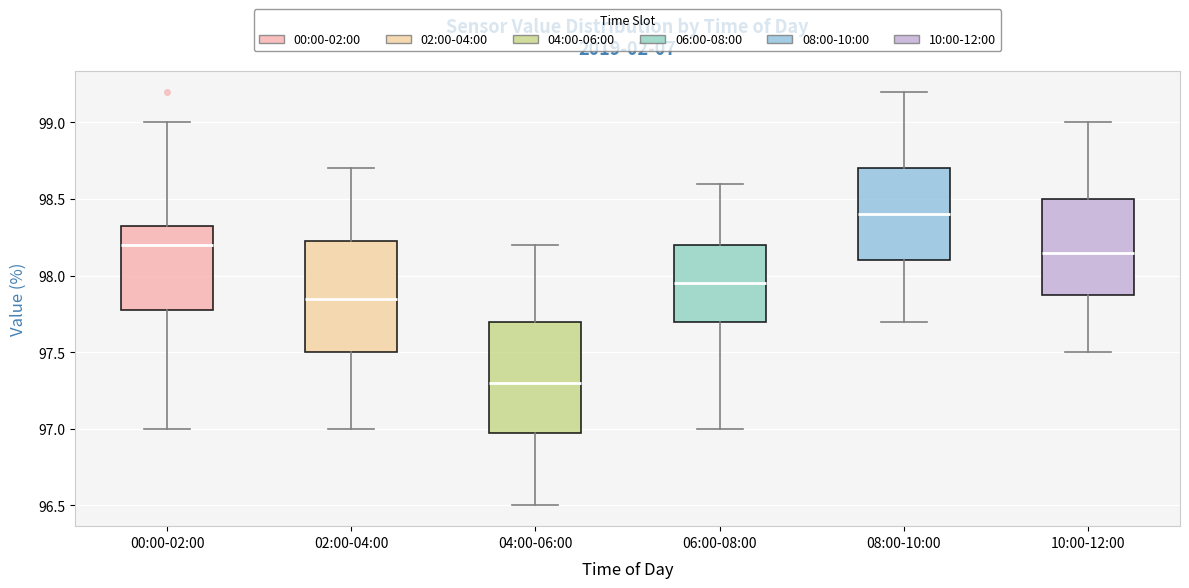

Reading left to right, read every box against the y-axis: the position of its median line, the range the box covers, and the ends of its whiskers. The values are not printed on the chart, so give them approximately, as read against the axis.

00:00-02:00: median 98.20, box 97.80 to 98.35, whiskers 97.00 to 99.00
02:00-04:00: median 97.85, box 97.50 to 98.25, whiskers 97.00 to 98.70
04:00-06:00: median 97.30, box 97.00 to 97.70, whiskers 96.50 to 98.20
06:00-08:00: median 97.95, box 97.70 to 98.20, whiskers 97.00 to 98.60
08:00-10:00: median 98.40, box 98.10 to 98.70, whiskers 97.70 to 99.20
10:00-12:00: median 98.15, box 97.90 to 98.50, whiskers 97.50 to 99.00